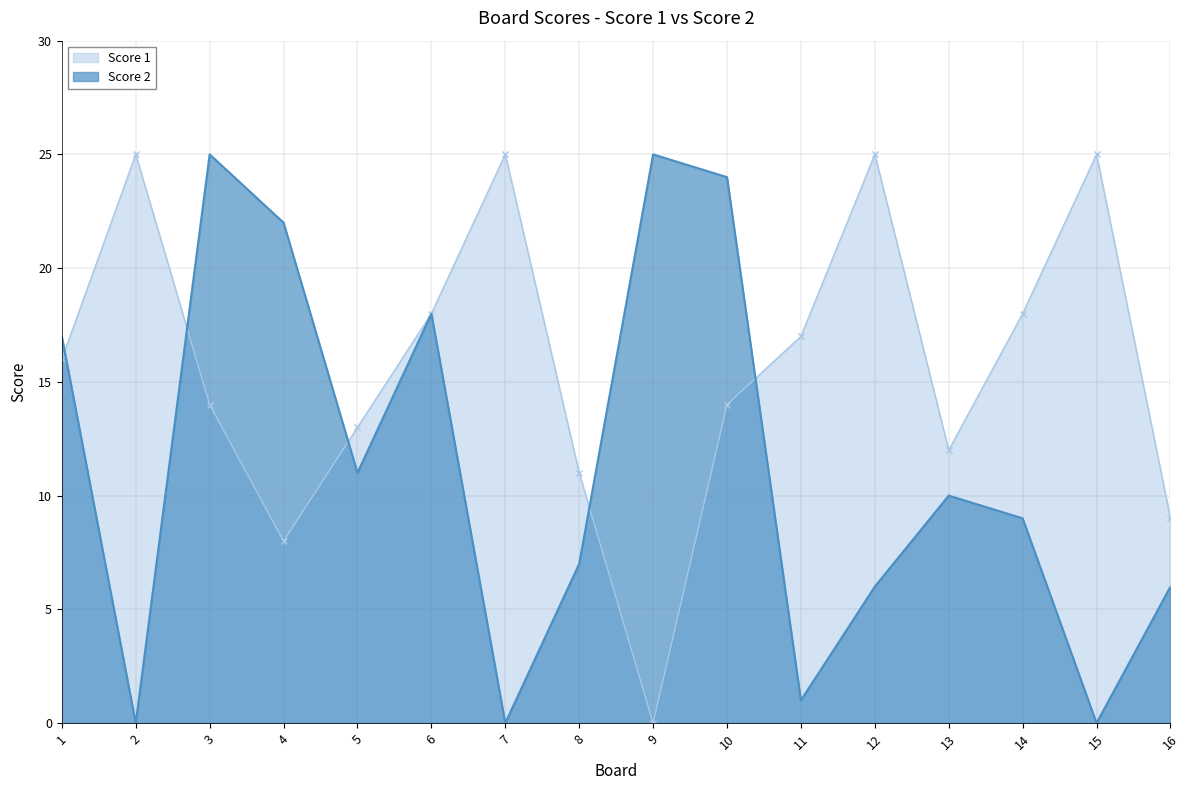

Which series changed the most between 8 and 9?

Score 2